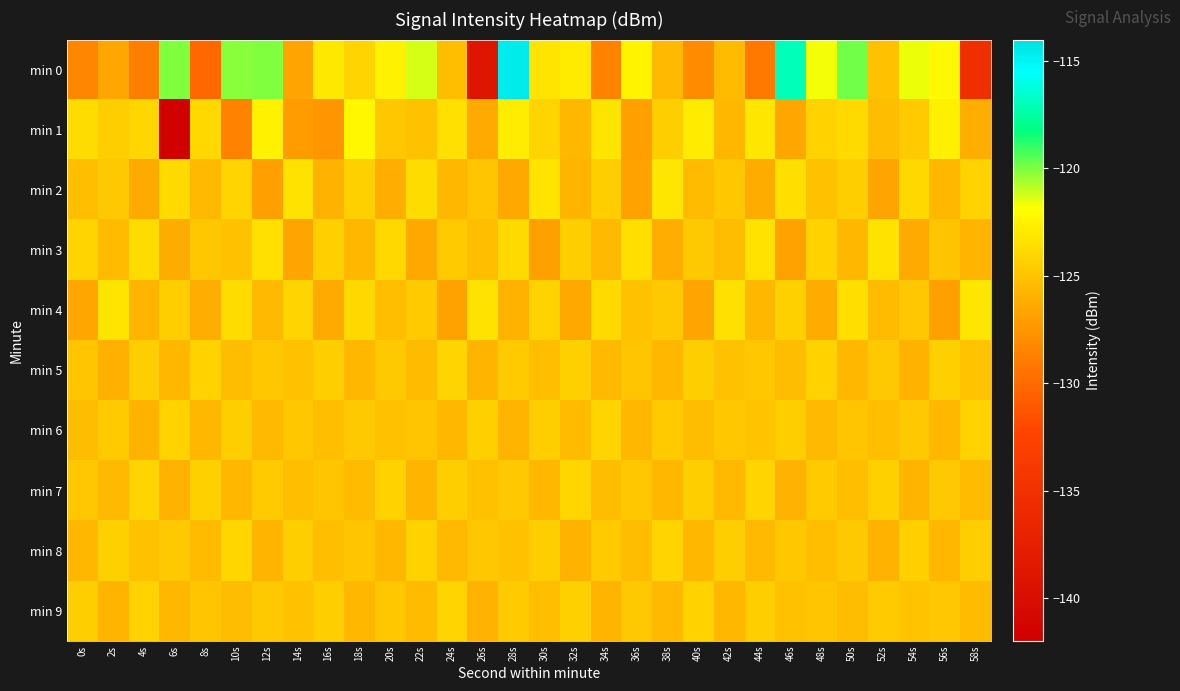

How many series are shown in this chart?

10